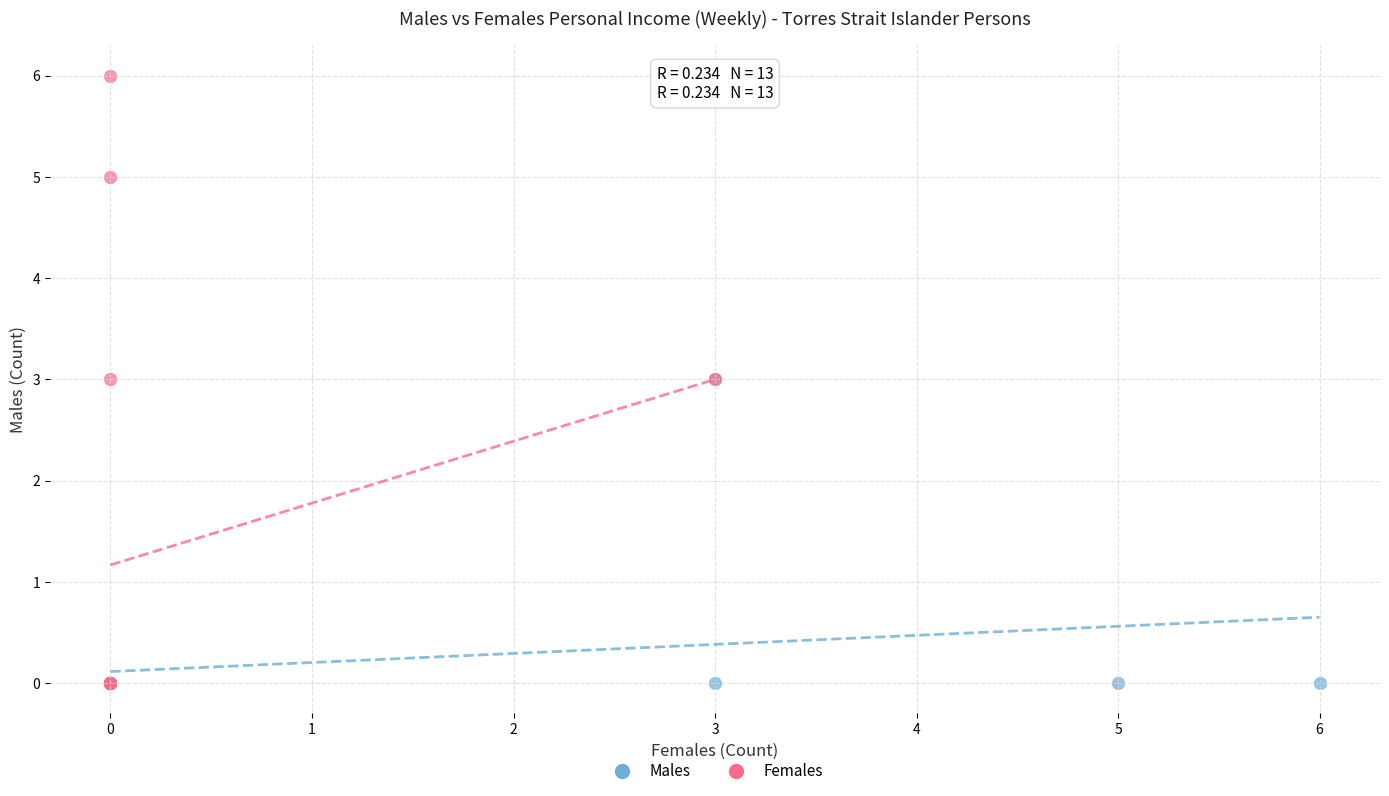

Which series has the largest Y range (max minus min)?

Females